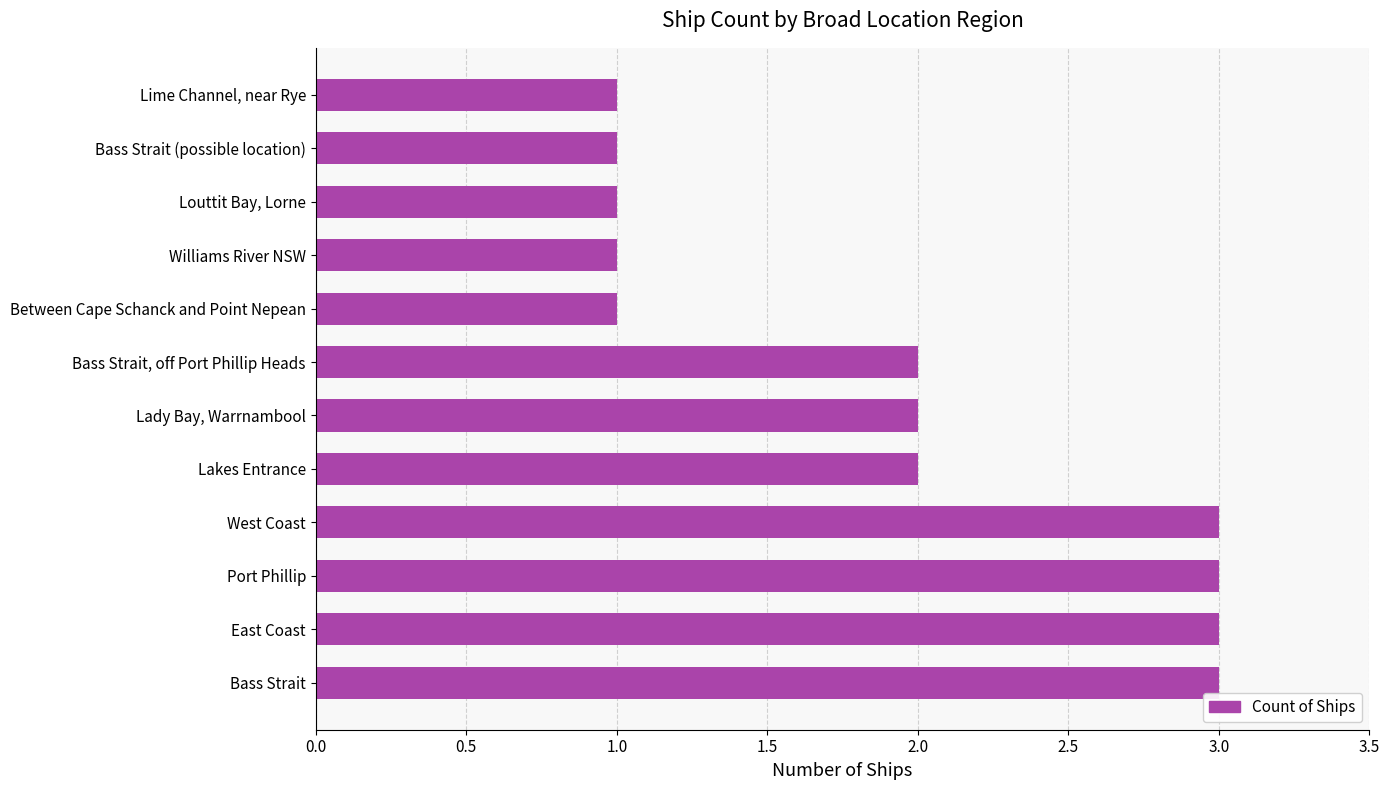

What is the ratio of the value at Between Cape Schanck and Point Nepean to the value at Bass Strait, off Port Phillip Heads?

0.5